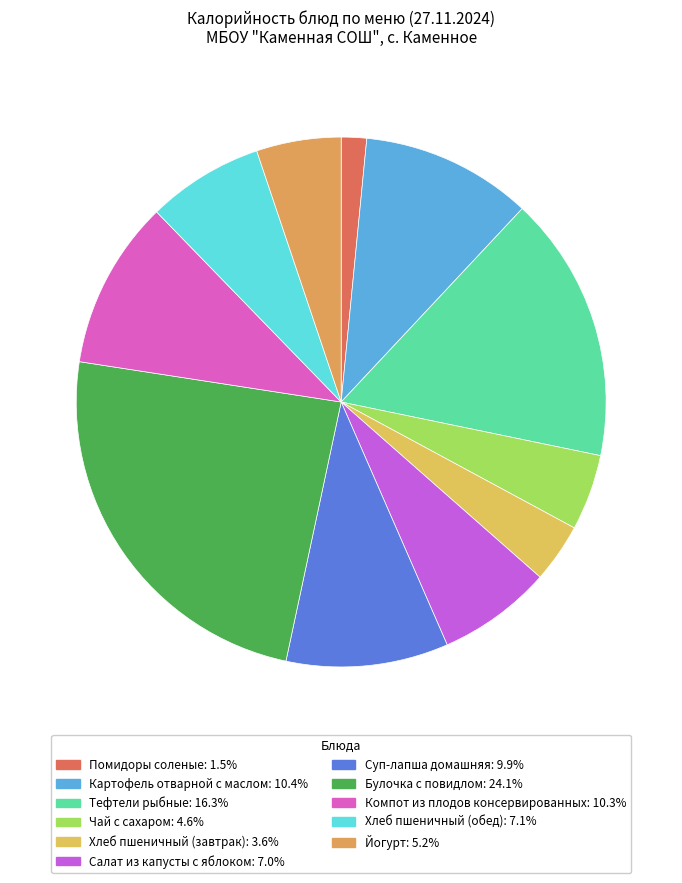

Do Тефтели рыбные and Хлеб пшеничный (обед) together represent more than half of the pie?

No